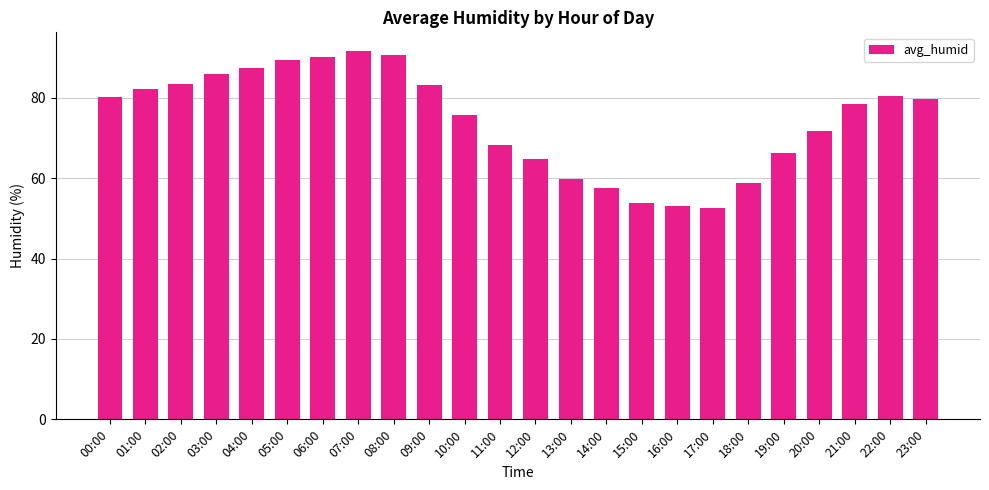

Which has a higher value, 20:00 or 23:00?

23:00